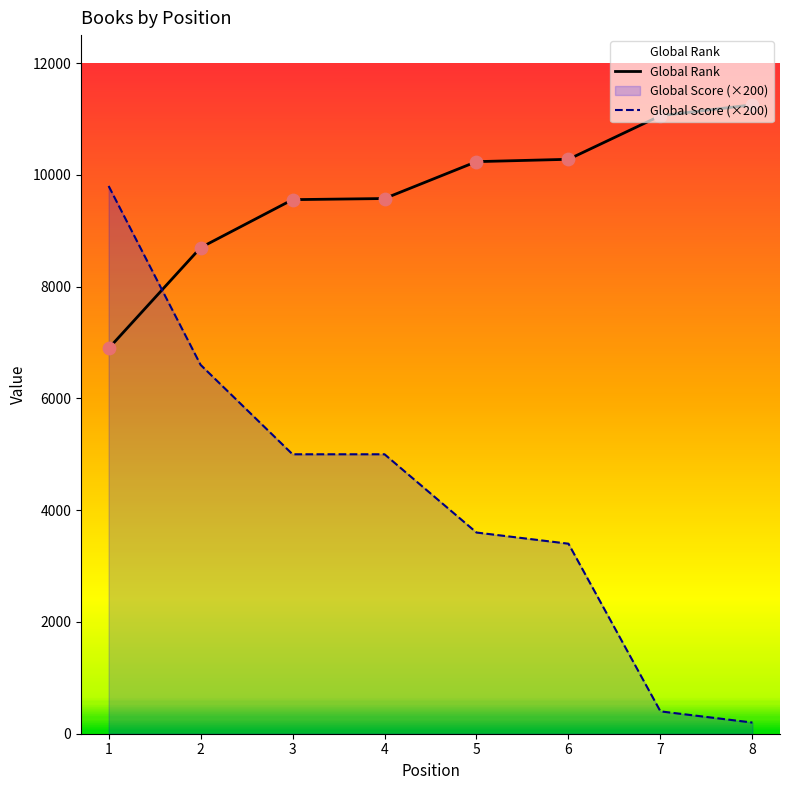

What is the total value across all series at 4?

14576